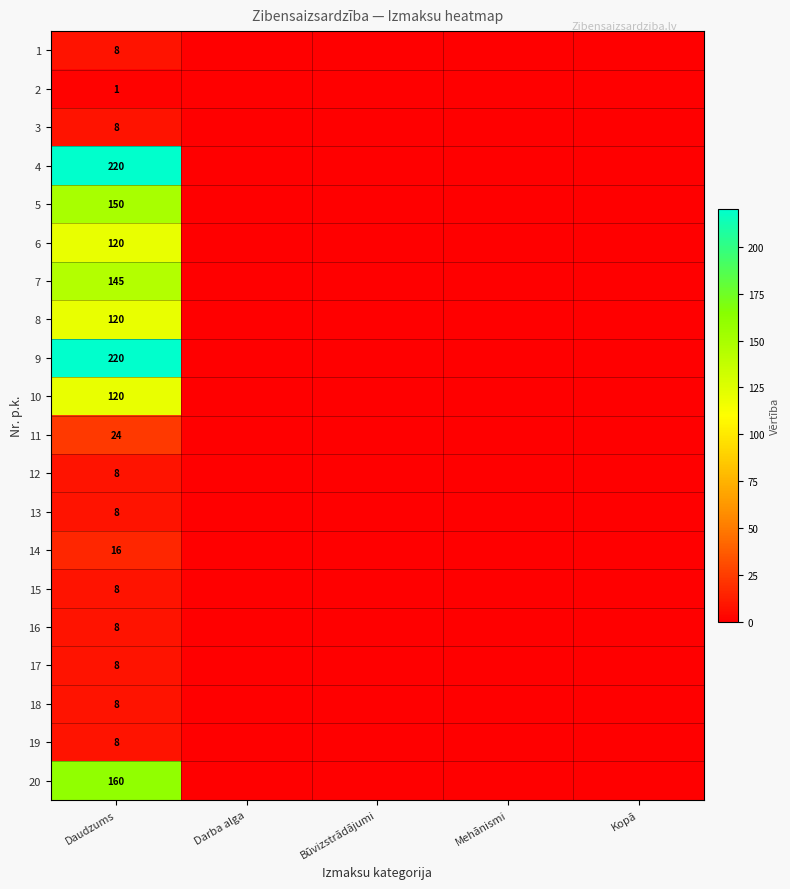

The value of 11 at Daudzums is 24. True or false?

True